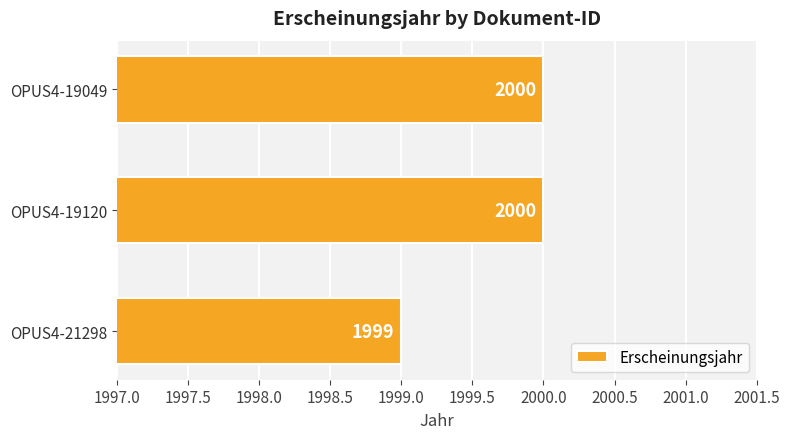

How many distinct data groups are displayed?

1